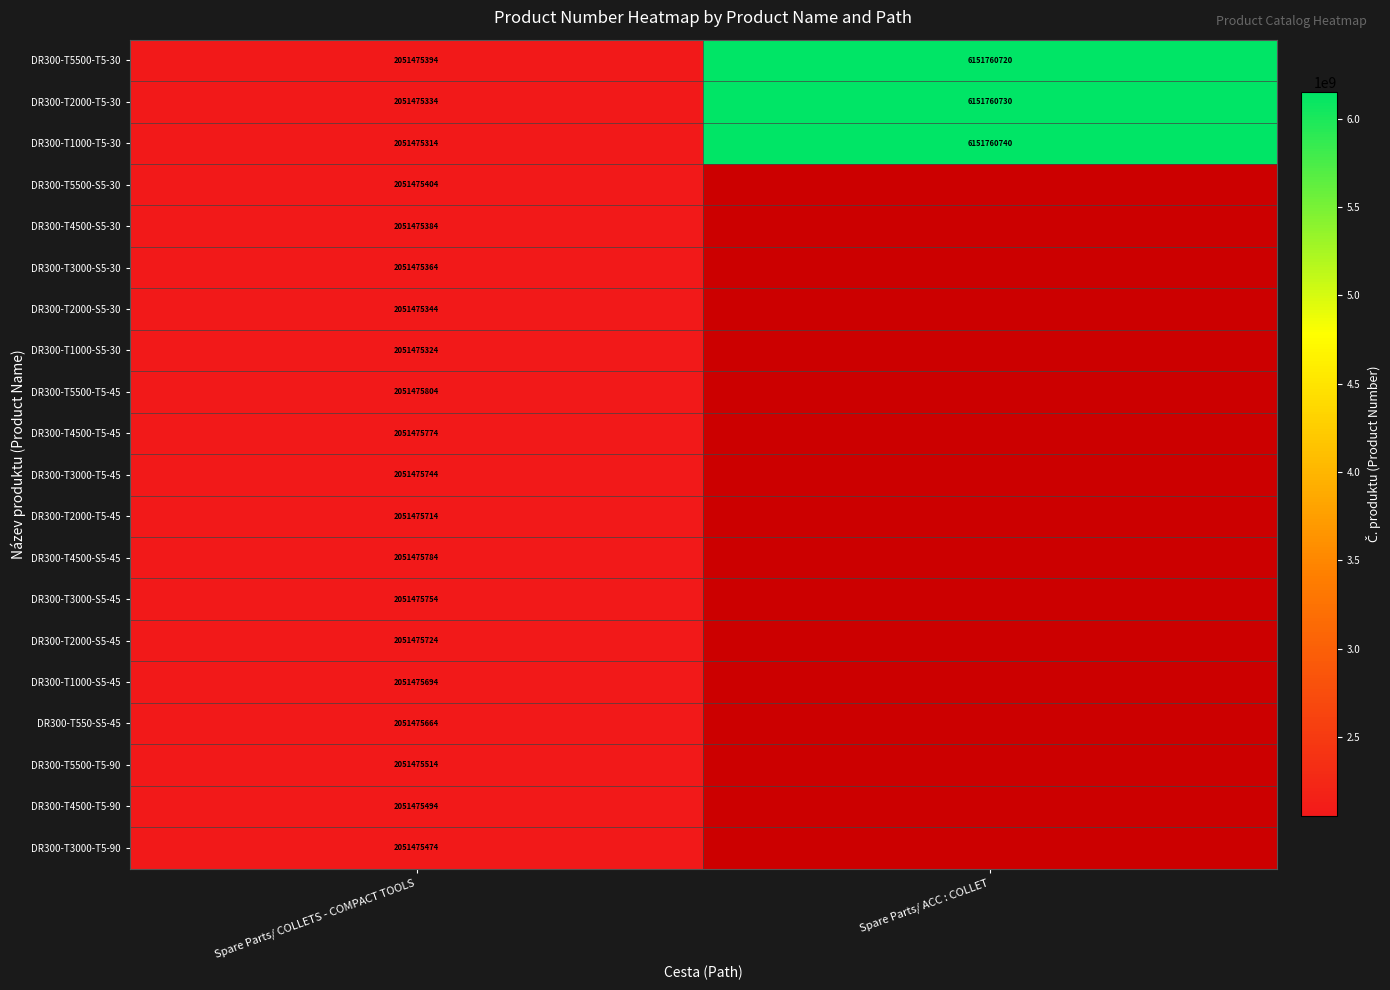

What is the difference between the DR300-T1000-T5-30 values at Spare Parts/ COLLETS - COMPACT TOOLS and Spare Parts/ ACC : COLLET?

4100285426